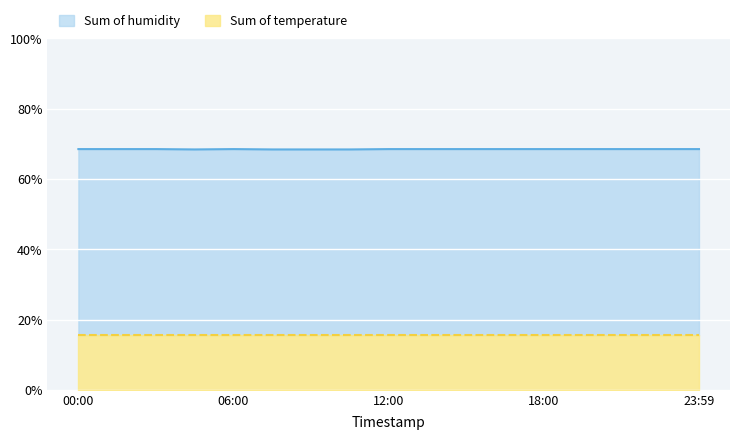

Is it true that temperature equals 23.1 at 12:00?

False